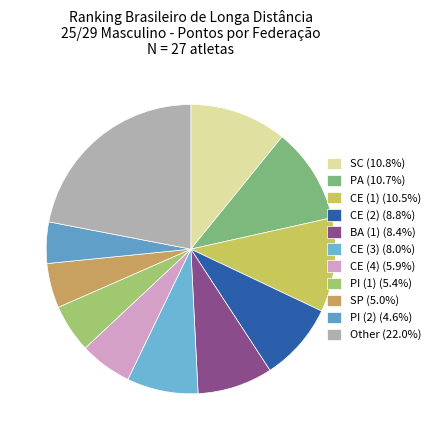

What percentage is the Other slice, to the nearest percent?

22%